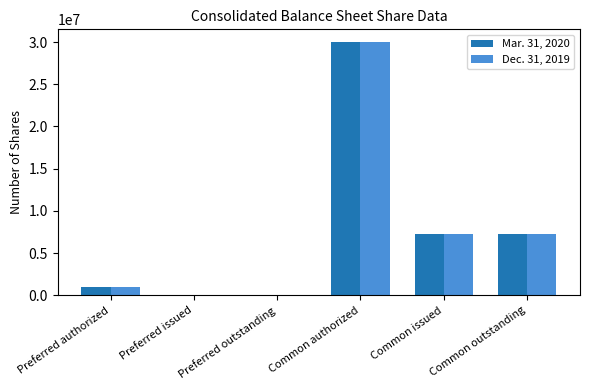

Reading right to left, extract all data points from this chart.

Mar. 31, 2020: 7322532	7322532	30000000	0	0	1000000
Dec. 31, 2019: 7306221	7306221	30000000	0	0	1000000